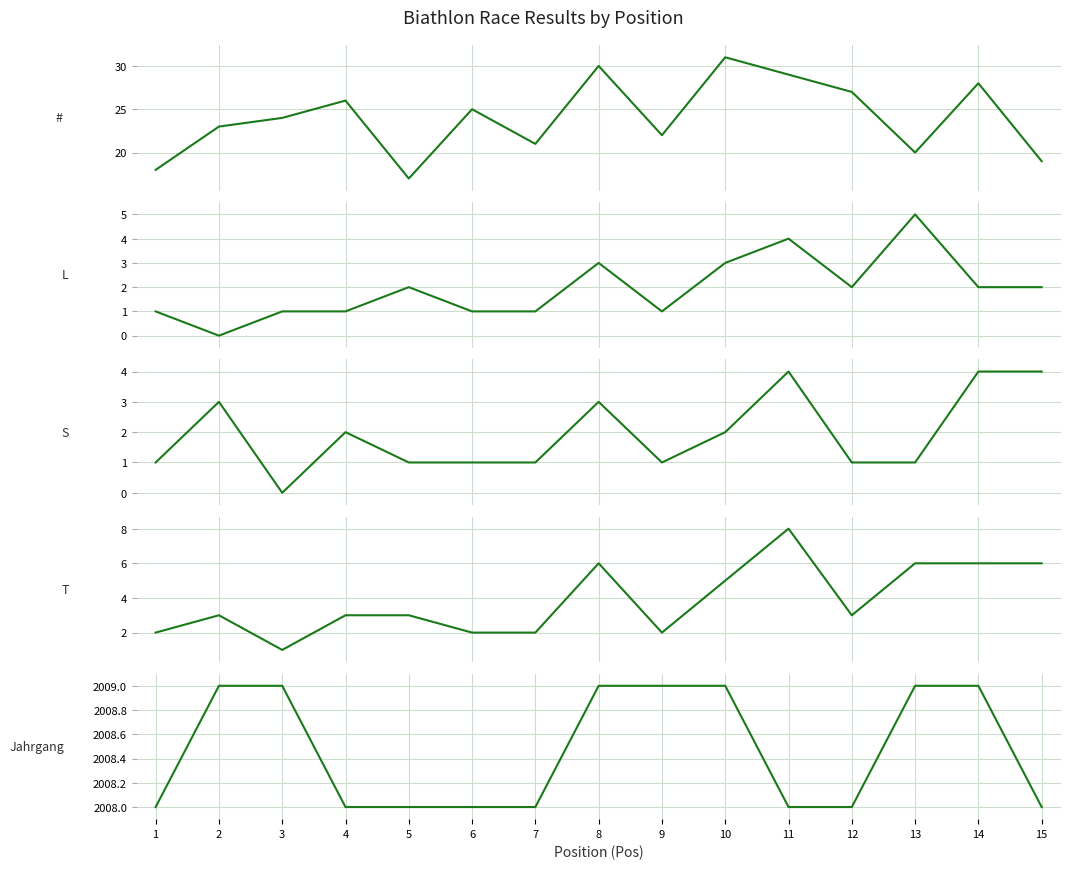

The T series shows 2 at 2. True or false?

False